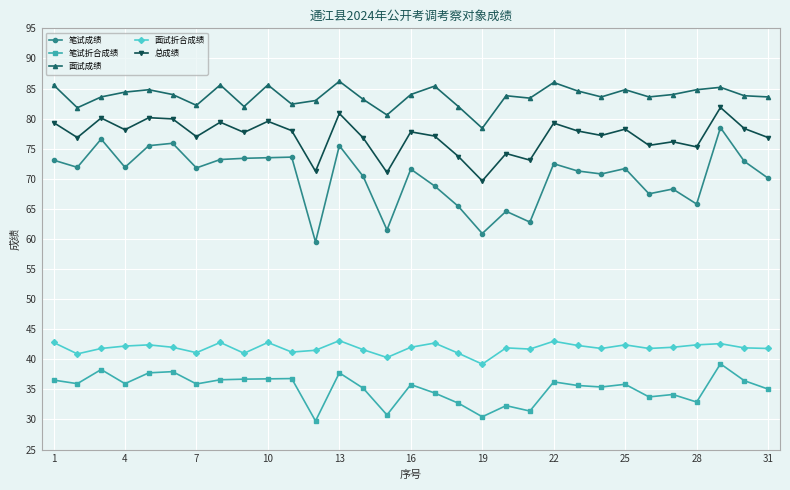

At how many categories does at least one series exceed 57?

31